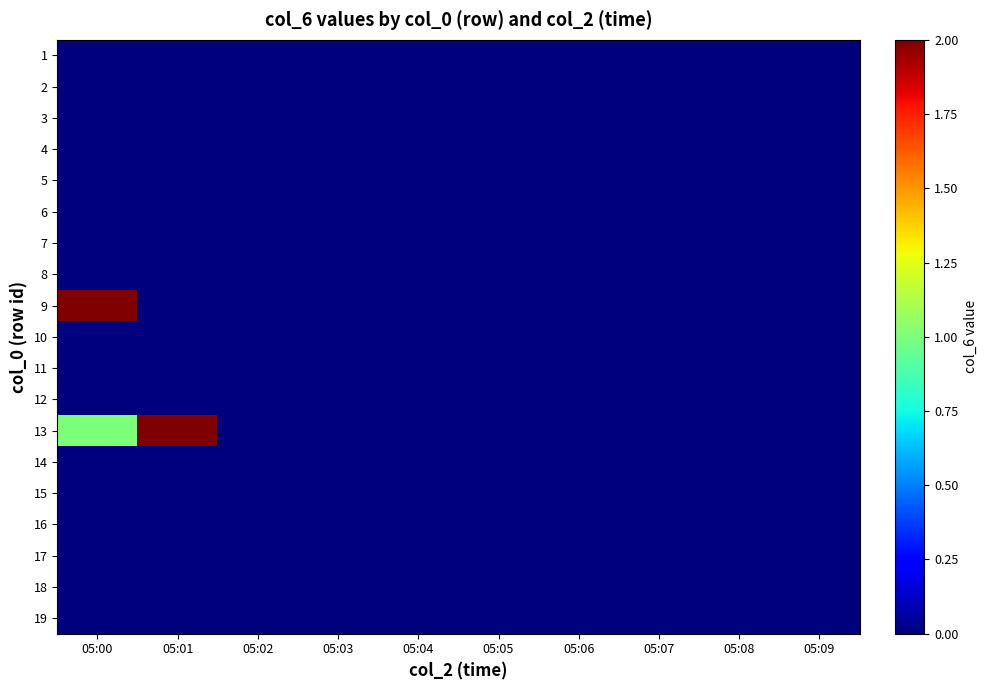

At 05:08, list the series in order from smallest to largest.

1, 2, 3, 4, 5, 6, 7, 8, 9, 10, 11, 12, 13, 14, 15, 16, 17, 18, 19